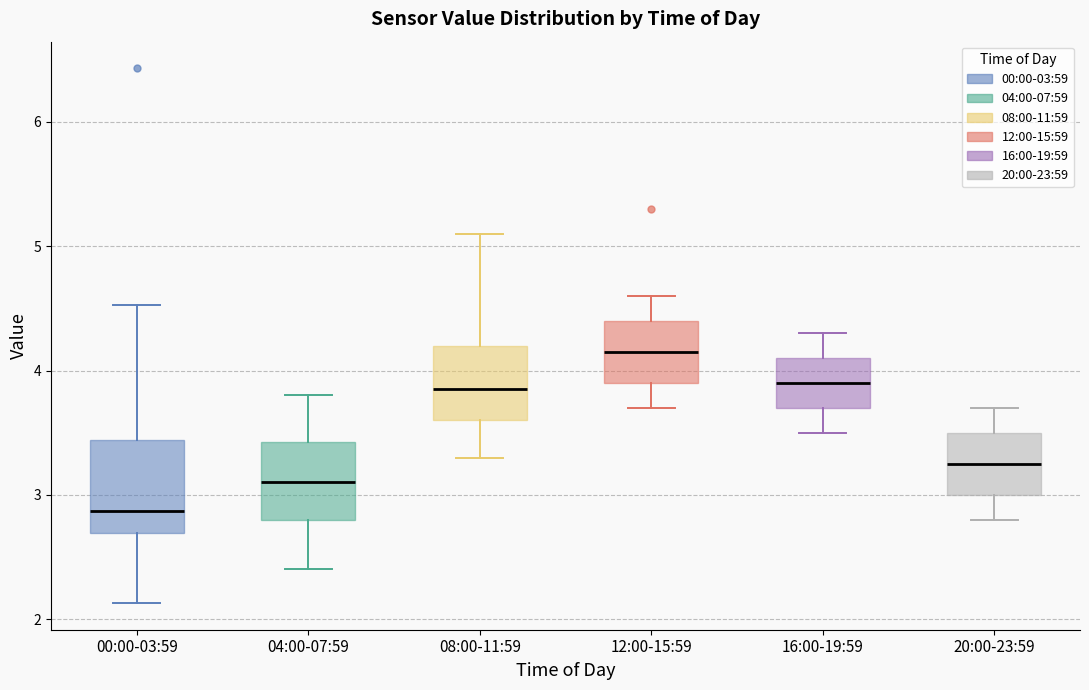

Reading left to right, read every box against the y-axis: the position of its median line, the range the box covers, and the ends of its whiskers. The values are not printed on the chart, so give them approximately, as read against the axis.

00:00-03:59: median 2.9, box 2.7 to 3.4, whiskers 2.1 to 4.5
04:00-07:59: median 3.1, box 2.8 to 3.4, whiskers 2.4 to 3.8
08:00-11:59: median 3.9, box 3.6 to 4.2, whiskers 3.3 to 5.1
12:00-15:59: median 4.2, box 3.9 to 4.4, whiskers 3.7 to 4.6
16:00-19:59: median 3.9, box 3.7 to 4.1, whiskers 3.5 to 4.3
20:00-23:59: median 3.3, box 3.0 to 3.5, whiskers 2.8 to 3.7